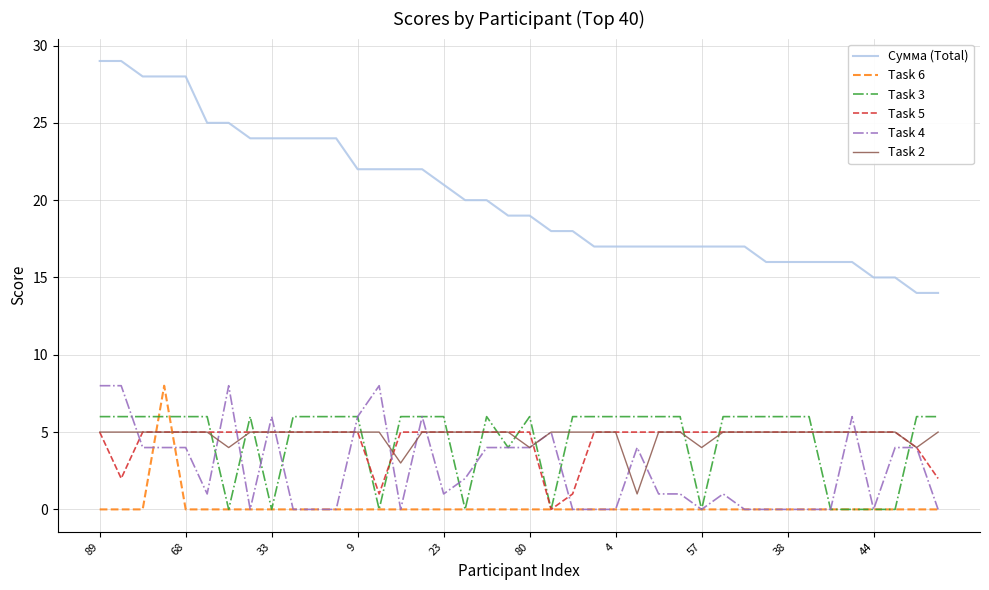

Which series has the widest spread of values?

Сумма (Total)